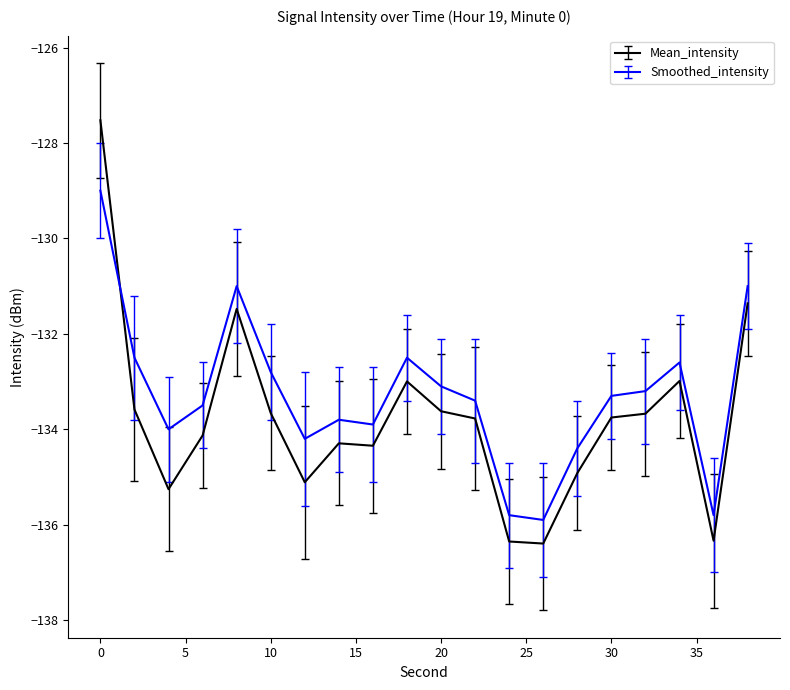

What is the sum of all Smoothed_intensity values?

-2665.7